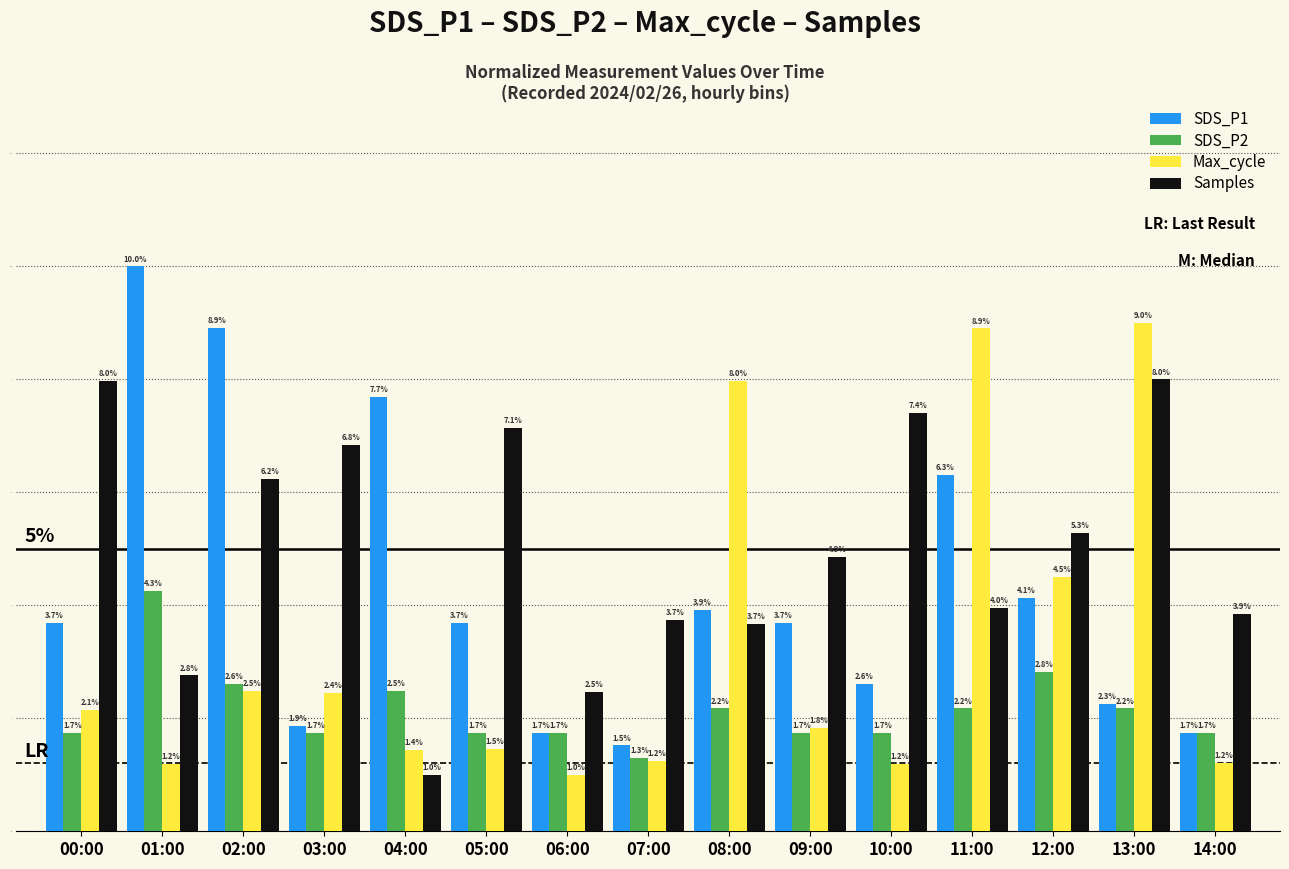

What are all the series names shown in the legend?

SDS_P1, SDS_P2, Max_cycle, Samples